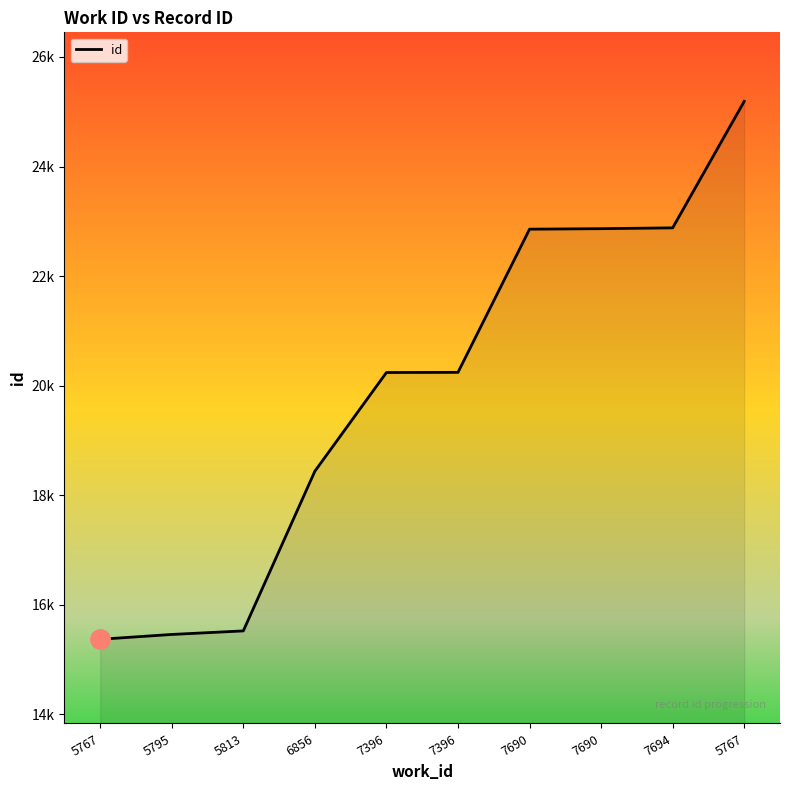

Does the chart display data point markers on the line(s)?

No